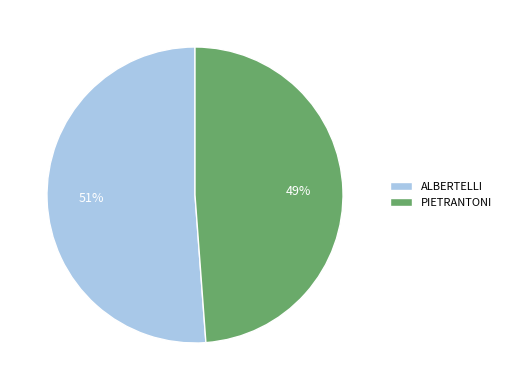

Is there any slice that represents more than half of the pie?

Yes